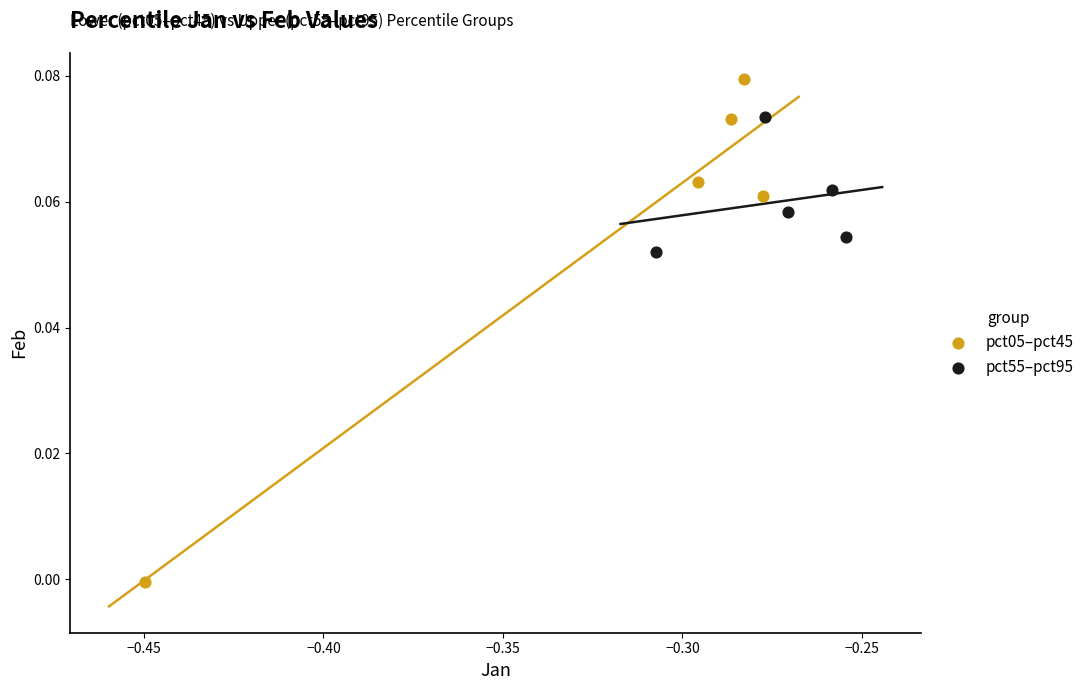

Which series reaches the maximum Y coordinate?

pct05–pct45